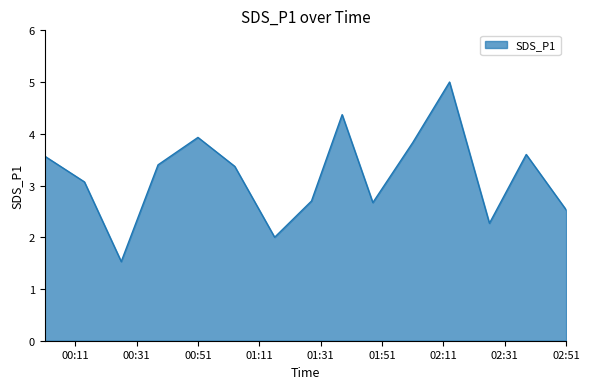

Reading right to left, what are all the values shown in this chart?

2.5	3.6	2.3	5.0	3.8	2.7	4.4	2.7	2.0	3.4	3.9	3.4	1.5	3.1	3.6